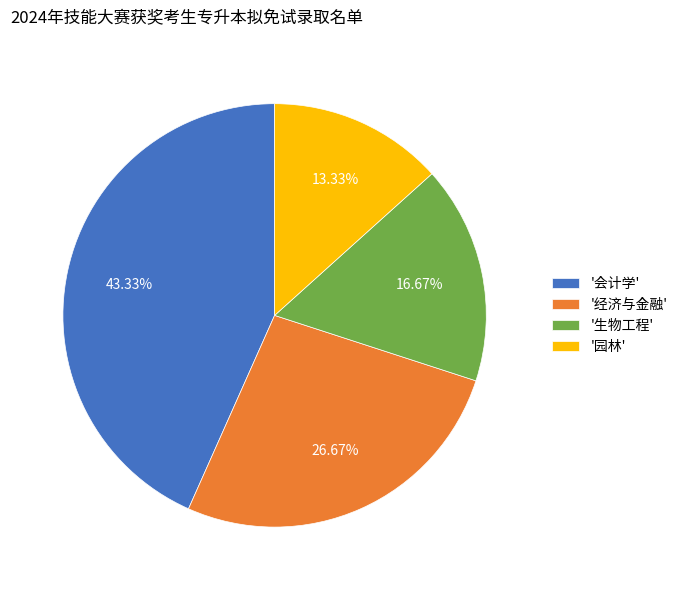

Approximately how many times larger is the value at '生物工程' compared to '会计学'?

0.4